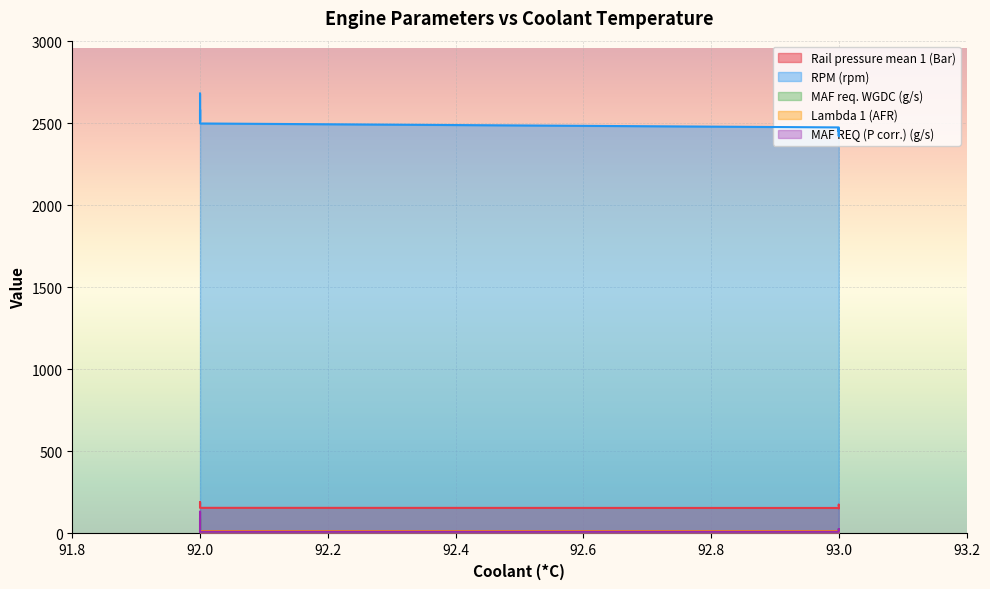

At 92, list the series in order from largest to smallest.

RPM (rpm), Rail pressure mean 1 (Bar), MAF REQ (P corr.) (g/s), MAF req. WGDC (g/s), Lambda 1 (AFR)